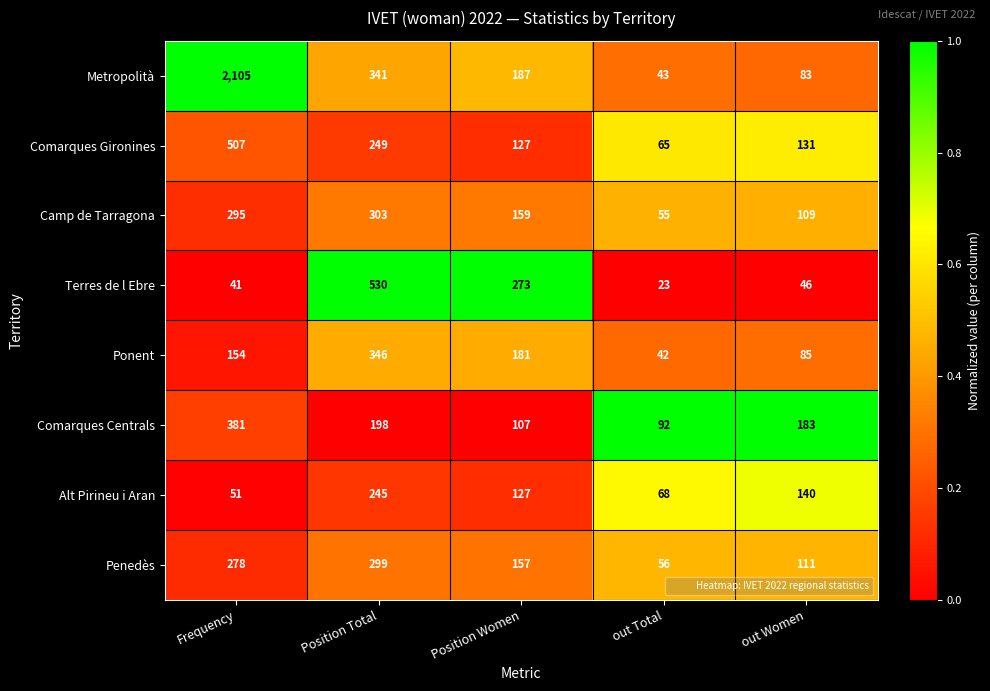

Between Position Women and out Women, which series saw the biggest shift?

Terres de l Ebre